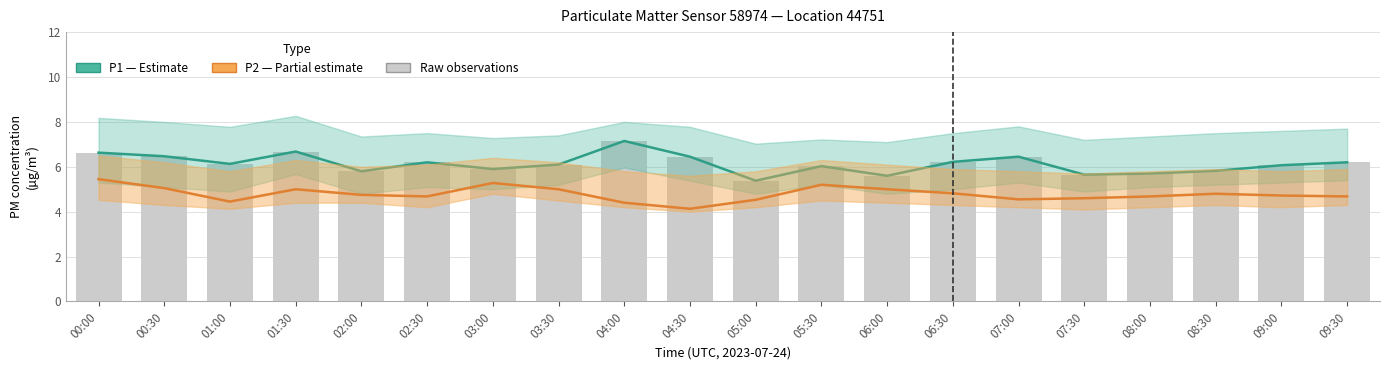

What is the spread (max minus min) of values at 01:00?

1.7